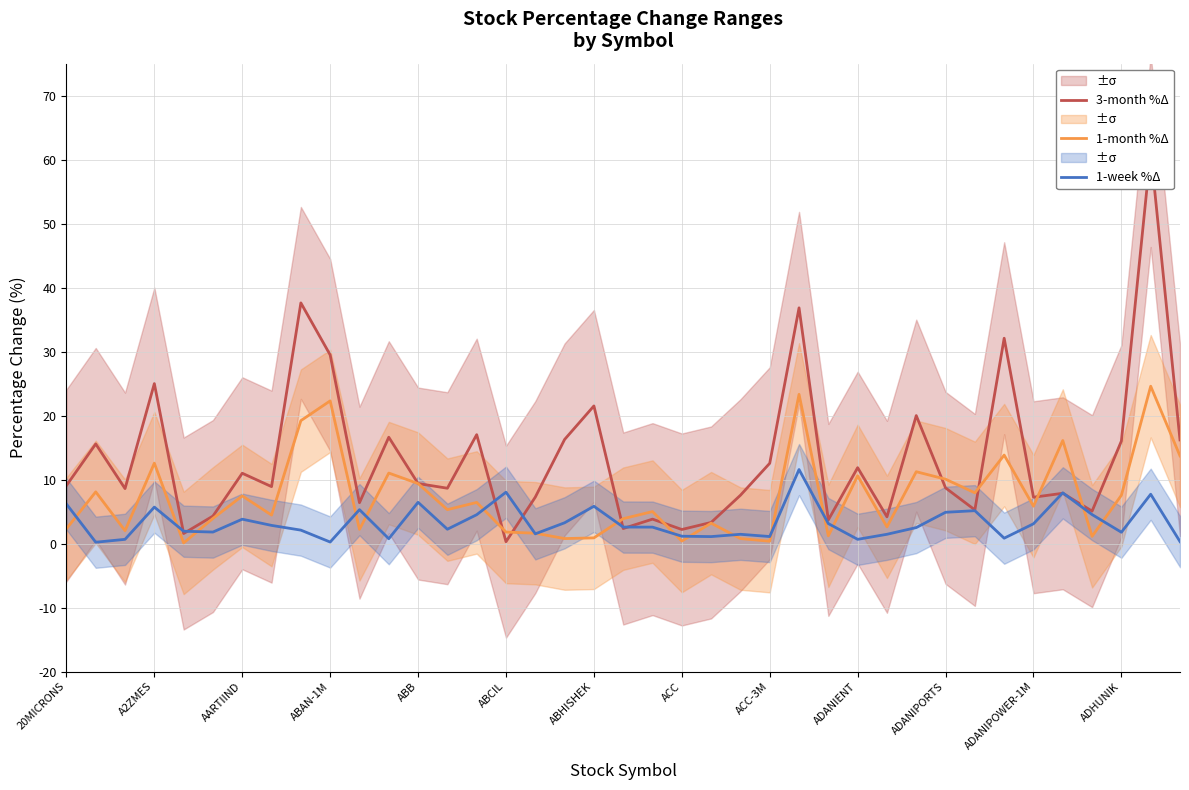

How many data points in 1-week %Δ are above 2?

23